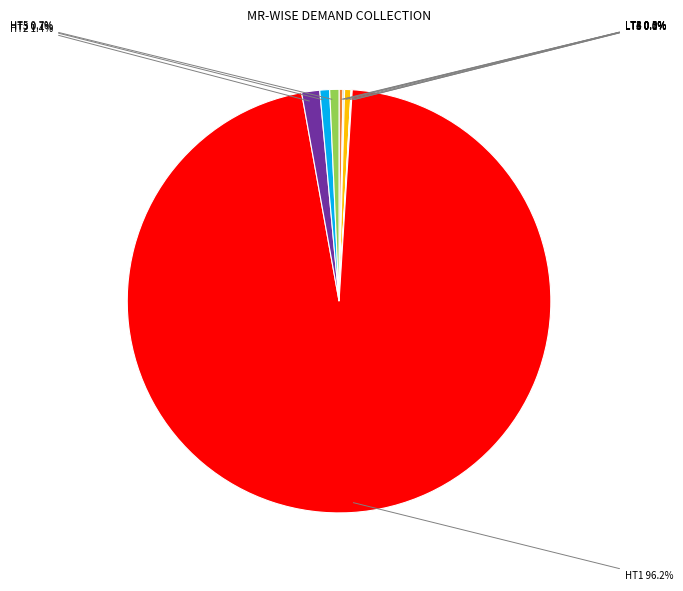

Is there a majority slice in this chart?

Yes